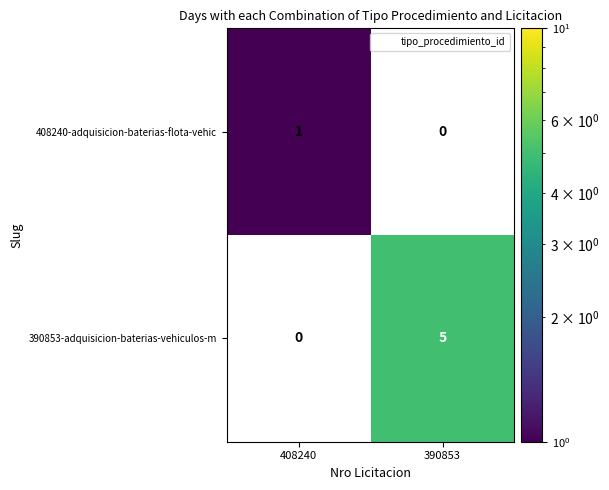

At which category does the chart reach its minimum across all series?

408240